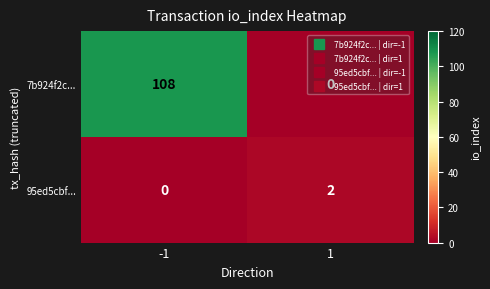

What is the maximum value shown in the chart?

108